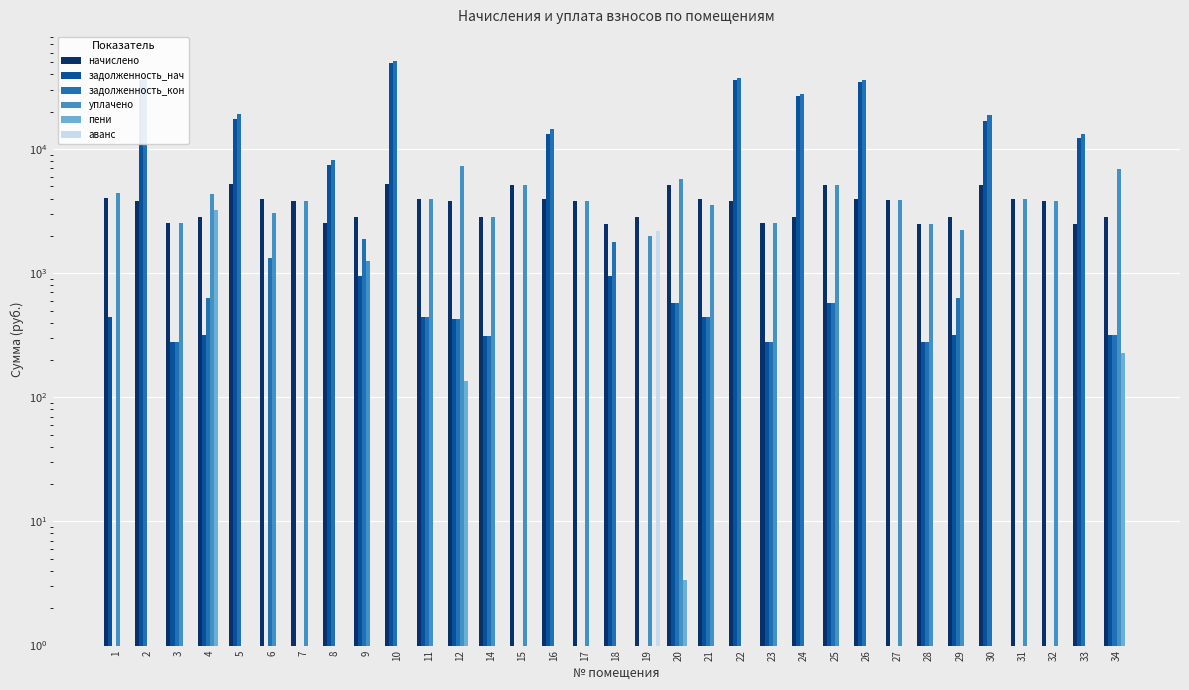

Which series has the largest total across all categories?

задолженность_кон